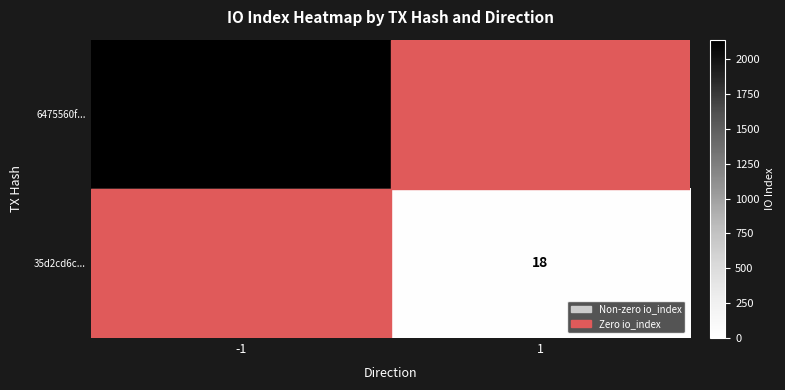

True or false: 35d2cd6c... has a value of 18 at 1.

True